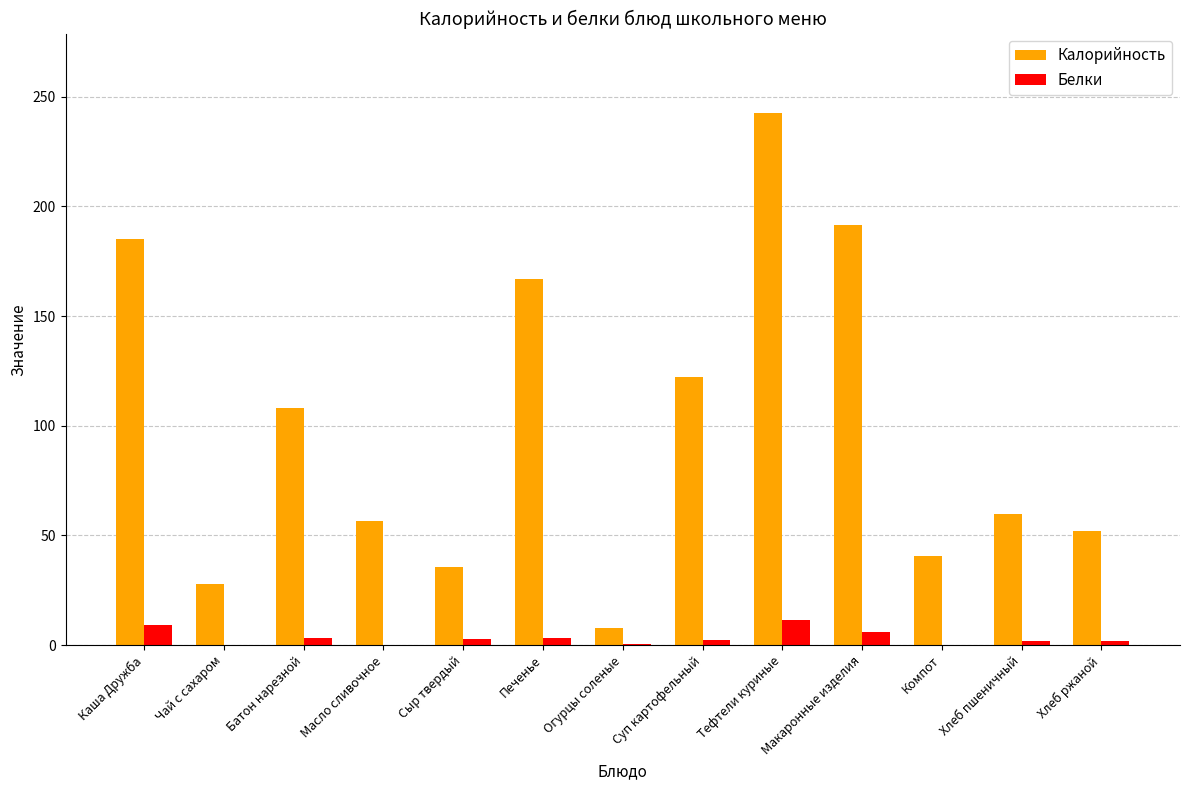

Which series changed the most between Сыр твердый and Суп картофельный?

Калорийность